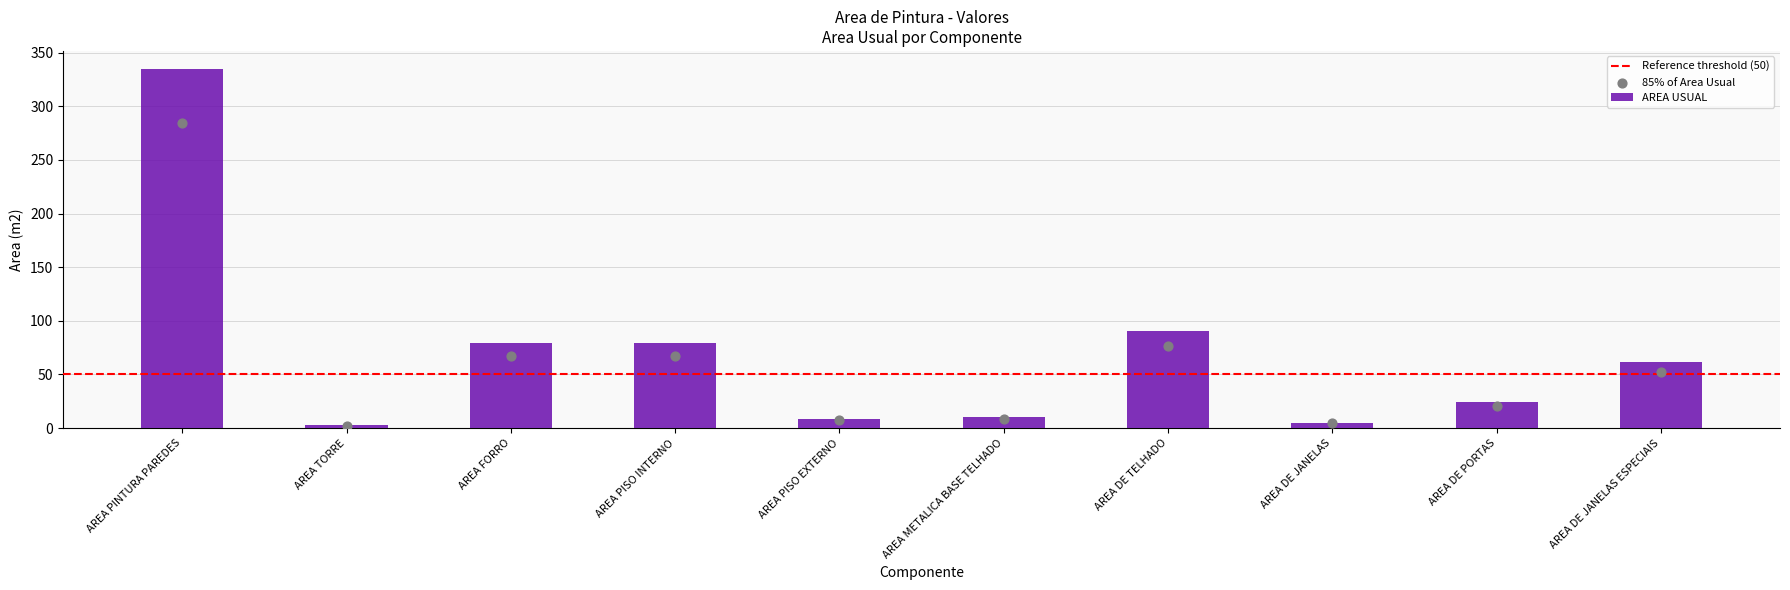

What is the change in value from AREA PINTURA PAREDES to AREA FORRO?

-255.5